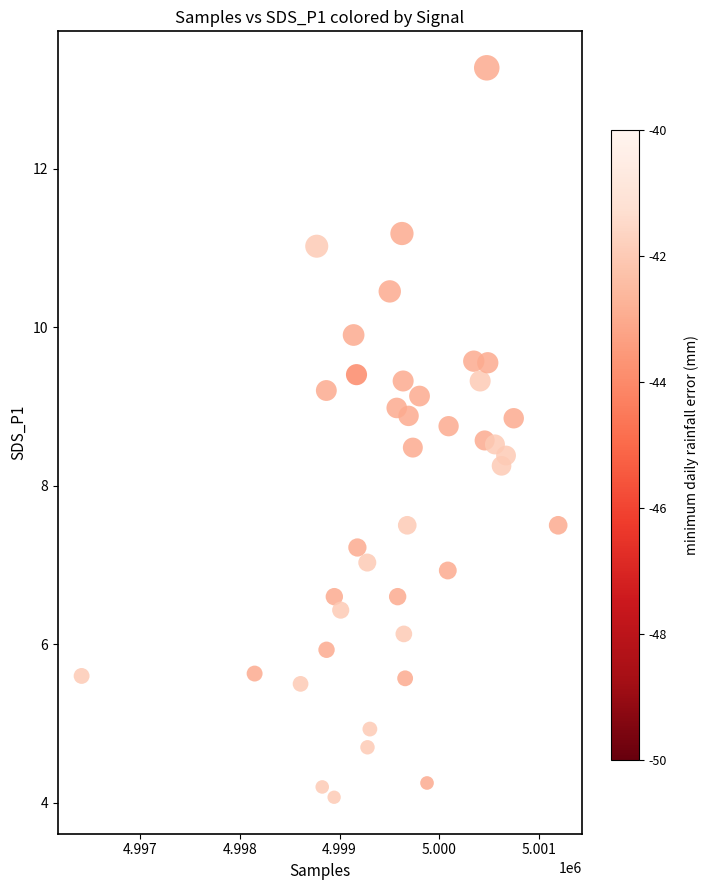

Count the number of points in this scatter plot.

40